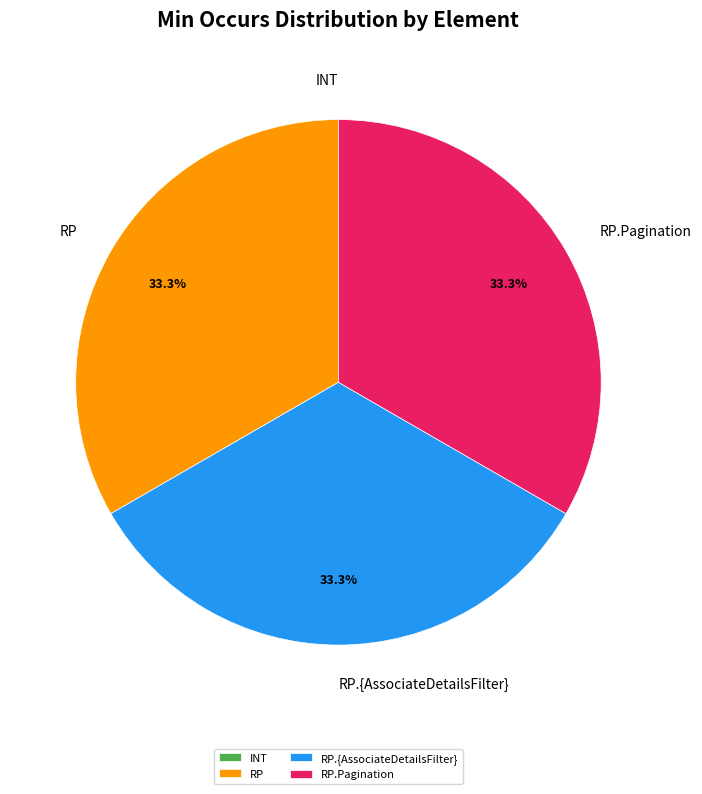

Does RP represent more than half of the total?

No